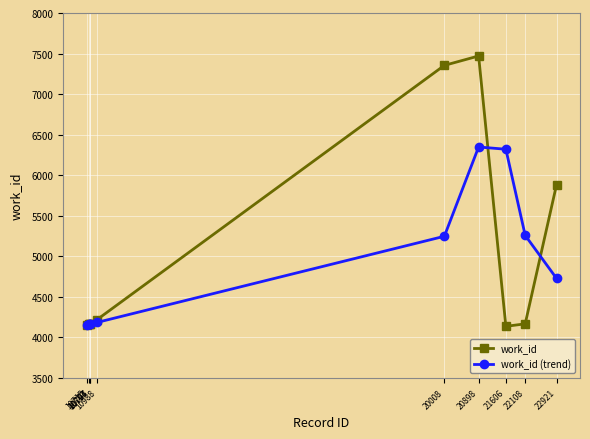

What is the average value of the work_id (trend) series?

4872.6